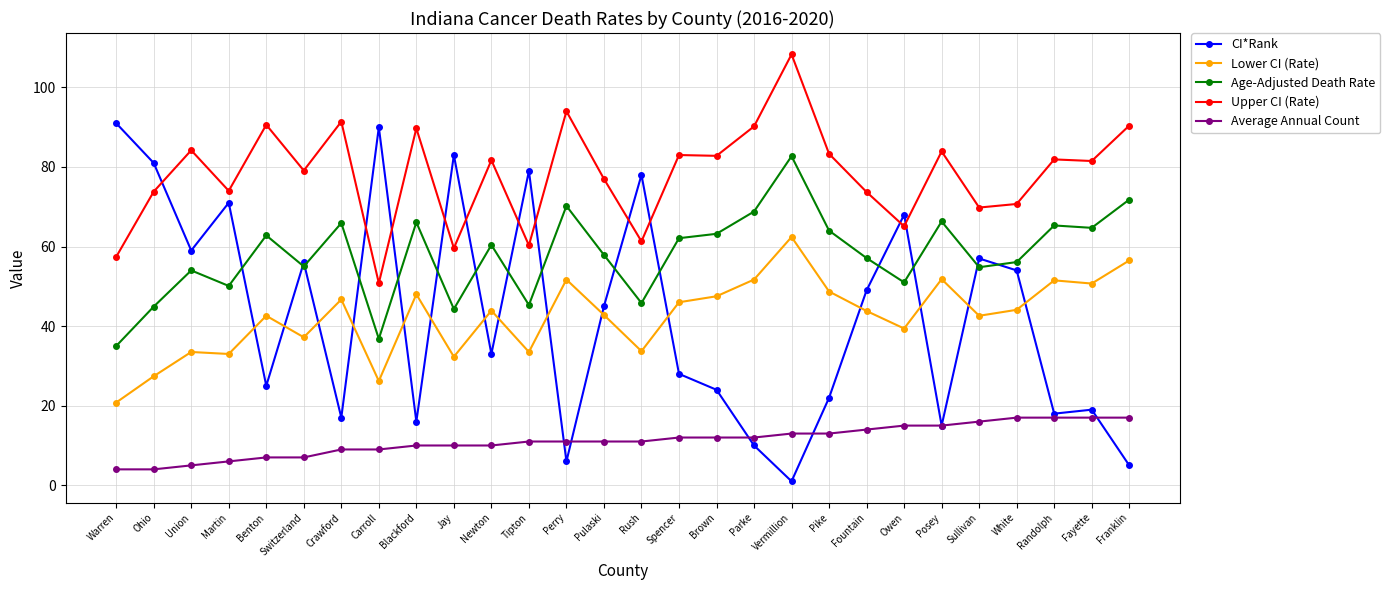

What position from the right is Sullivan?

5